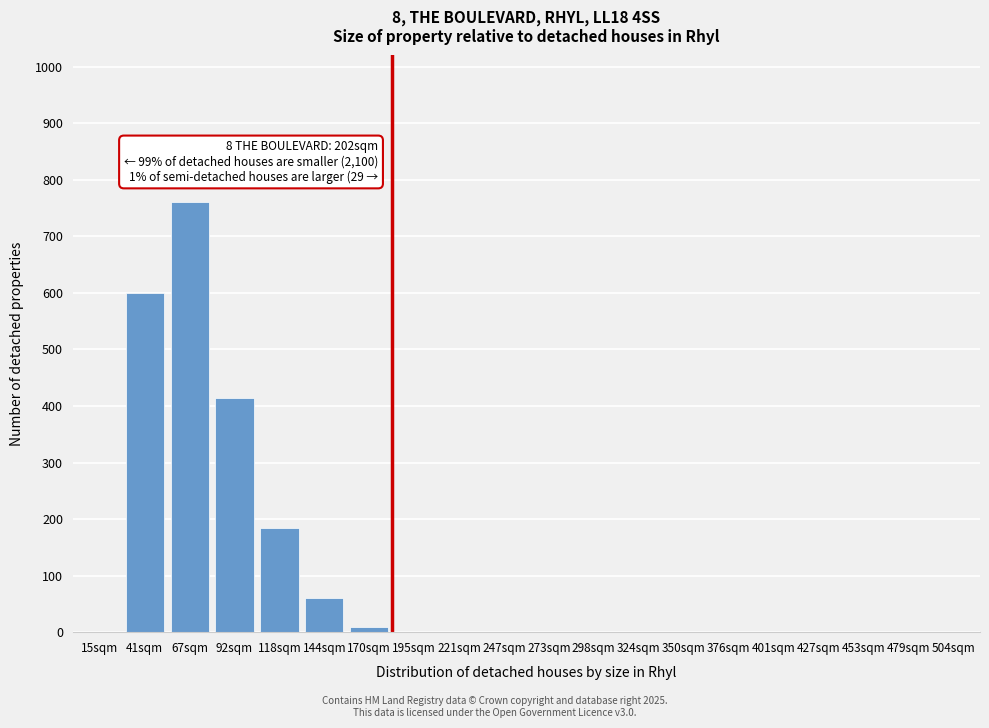

Reading left to right, what are all the values shown in this chart?

15sqm=0	41sqm=600	67sqm=760	92sqm=415	118sqm=185	144sqm=60	170sqm=10	195sqm=0	221sqm=0	247sqm=0	273sqm=0	298sqm=0	324sqm=0	350sqm=0	376sqm=0	401sqm=0	427sqm=0	453sqm=0	479sqm=0	504sqm=0